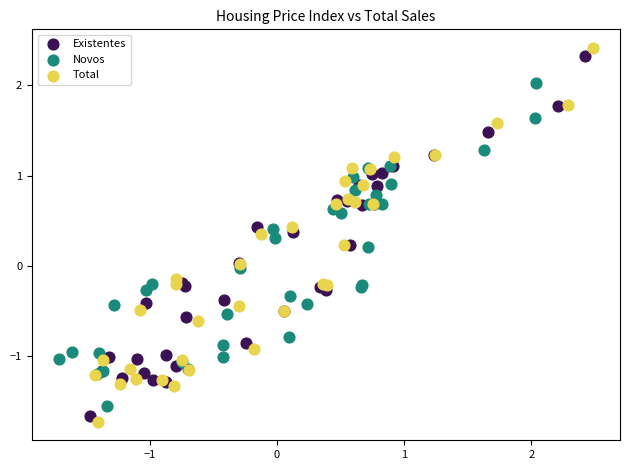

Which series reaches the minimum Y coordinate?

Total